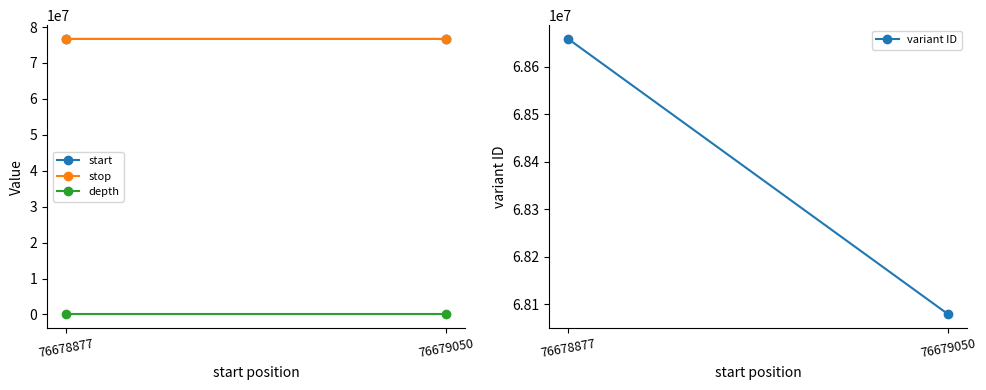

What is the difference between the maximum and minimum values in the depth series?

11